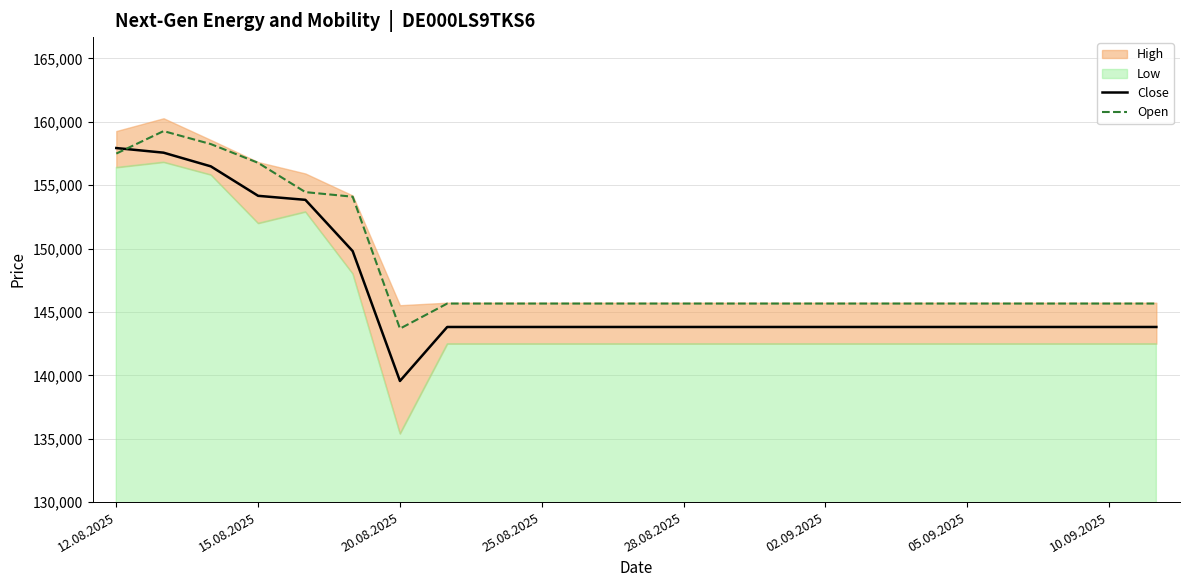

What is the maximum value for Open?

159267